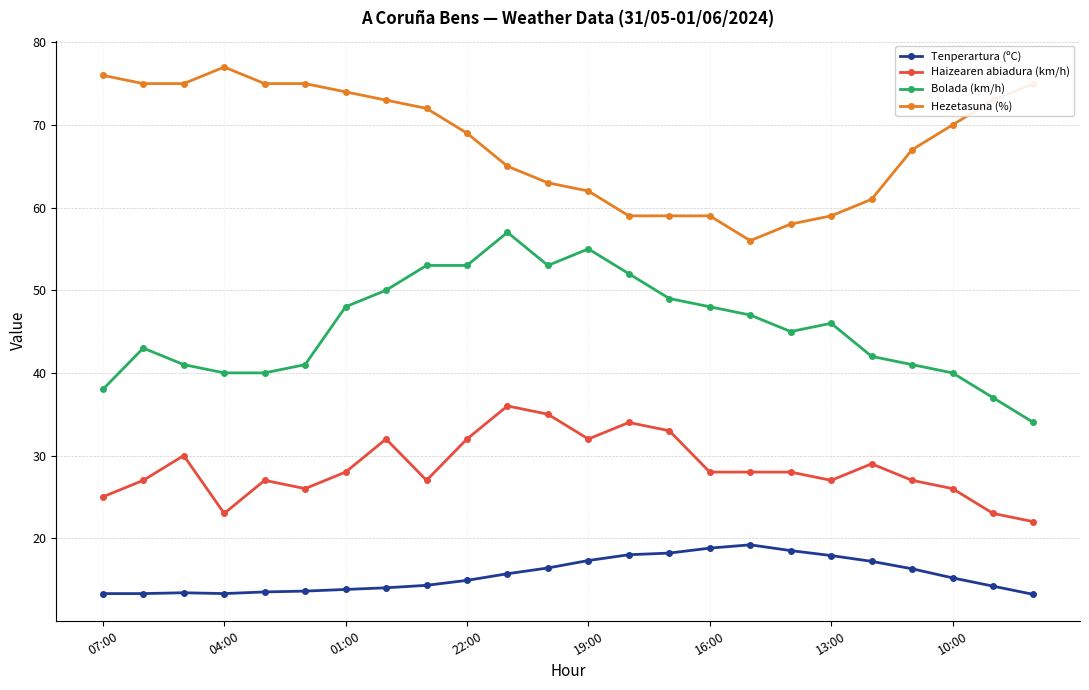

What is the highest value of the Hezetasuna (%) series?

77.0